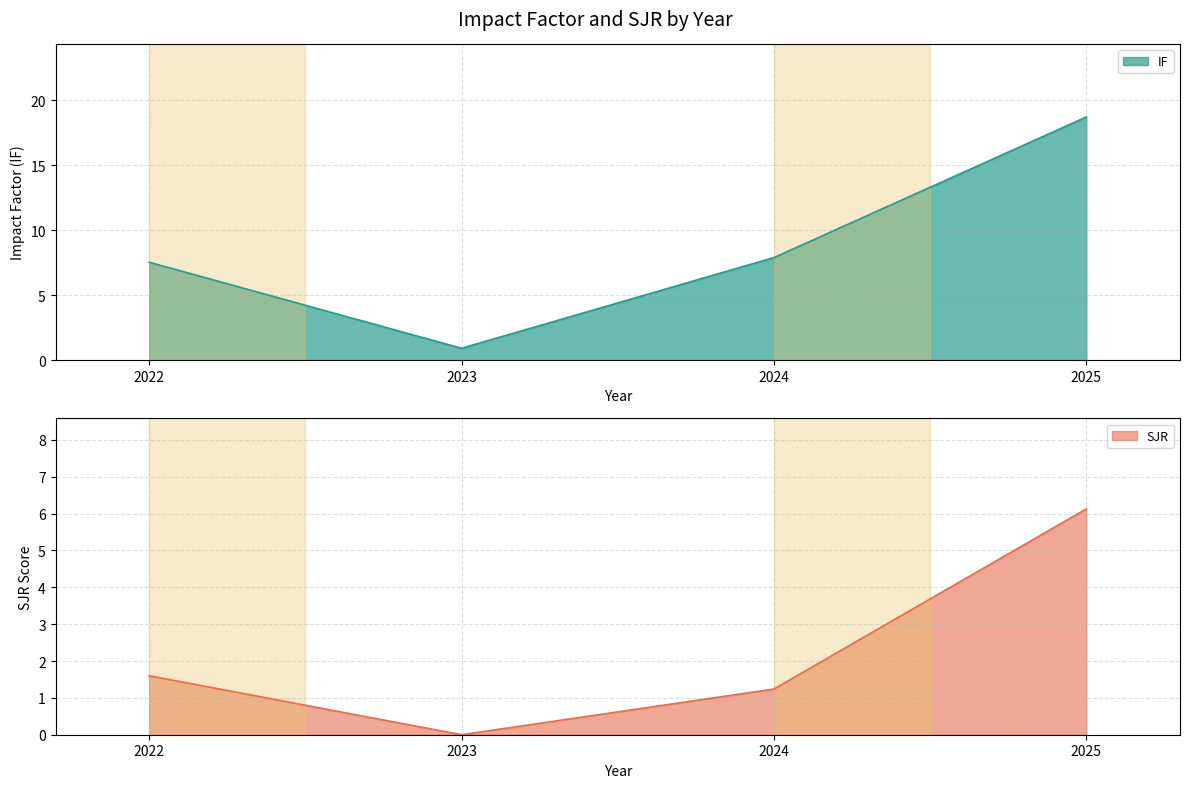

At how many categories does at least one series exceed 12?

1